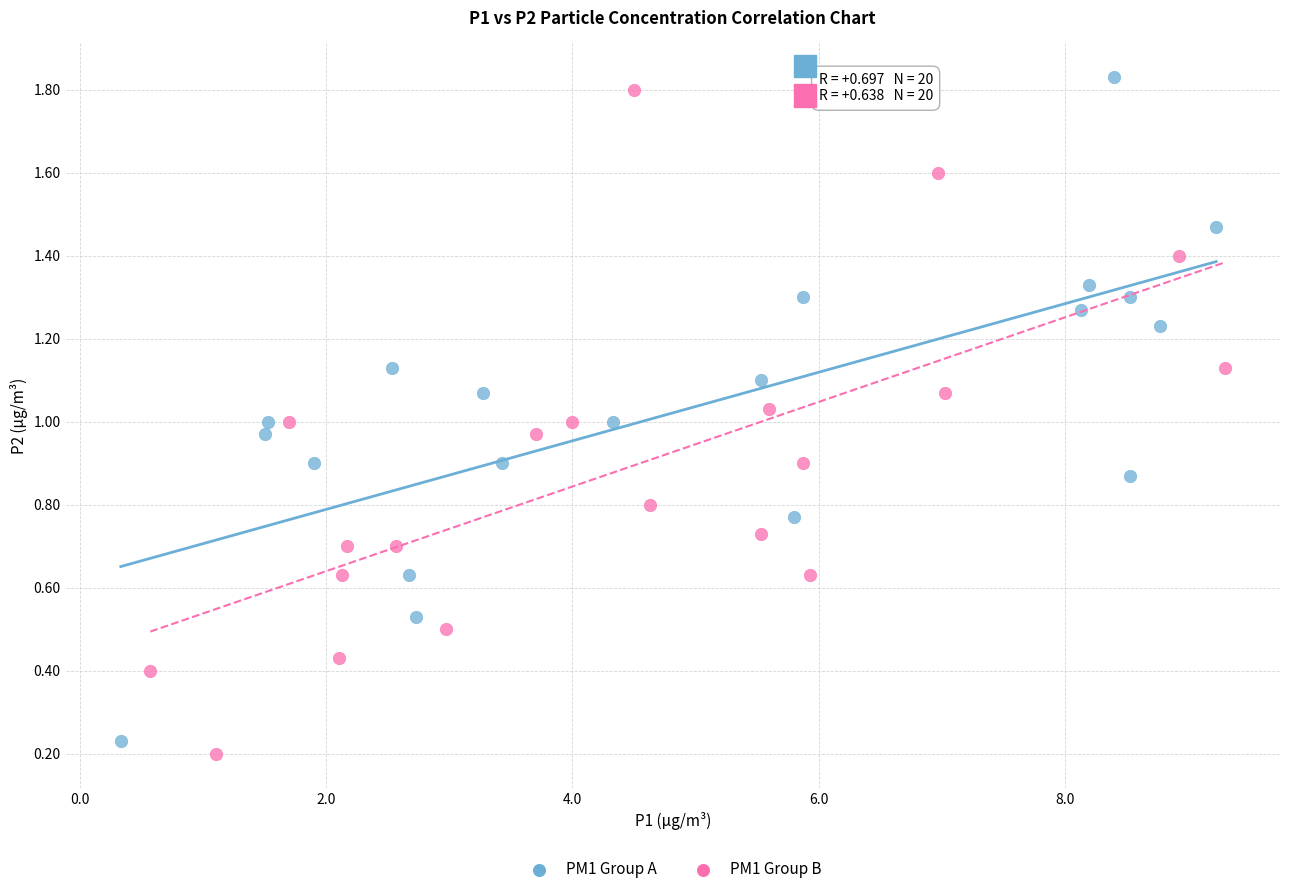

Which series contains the lowest Y value?

PM1 Group B